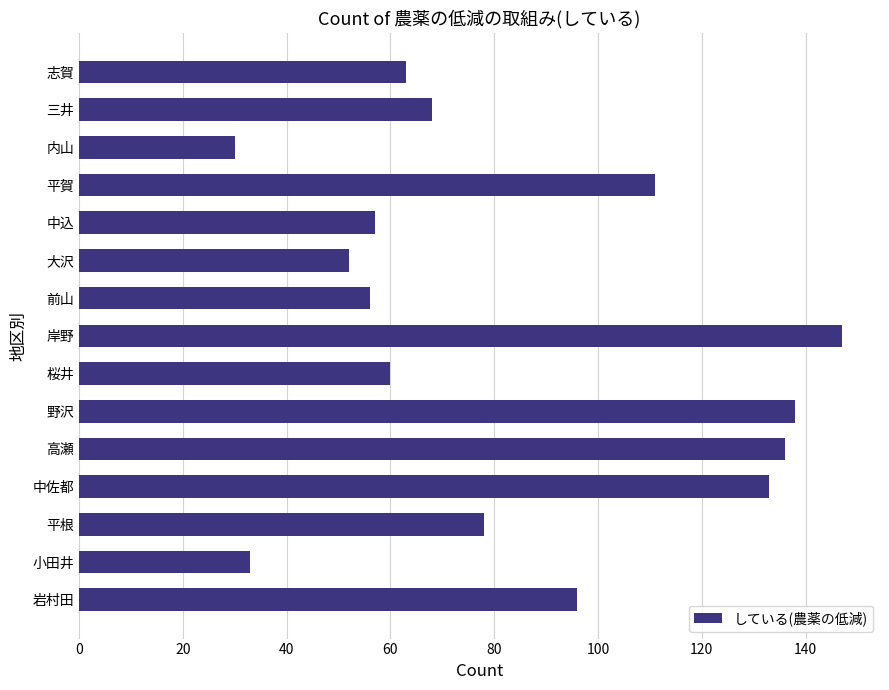

The value at 岸野 is 219. True or false?

False